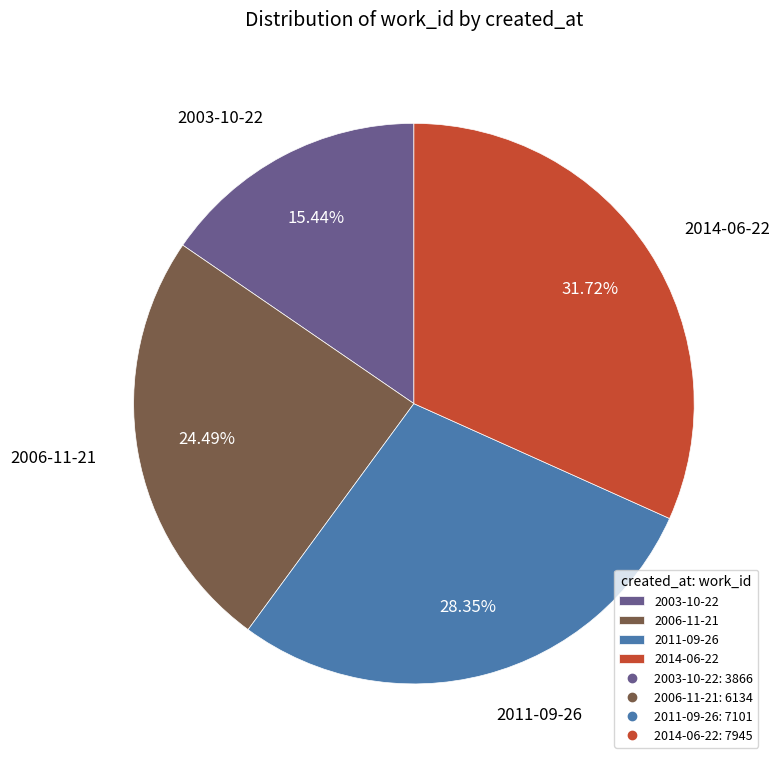

What percentage is the 2014-06-22 slice, to the nearest percent?

32%